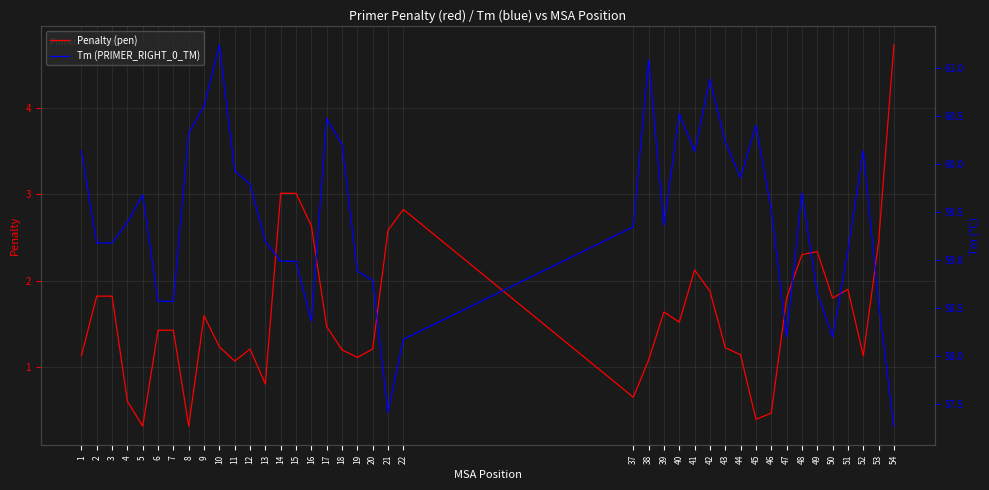

Reading left to right, list all the values displayed in this chart.

Penalty (pen): 1=1.1	2=1.8	3=1.8	4=0.6	5=0.3	6=1.4	7=1.4	8=0.3	9=1.6	10=1.2	11=1.1	12=1.2	13=0.8	14=3.0	15=3.0	16=2.6	17=1.5	18=1.2	19=1.1	20=1.2	21=2.6	22=2.8	37=0.7	38=1.1	39=1.6	40=1.5	41=2.1	42=1.9	43=1.2	44=1.1	45=0.4	46=0.5	47=1.8	48=2.3	49=2.3	50=1.8	51=1.9	52=1.1	53=2.4	54=4.7
Tm (PRIMER_RIGHT_0_TM): 1=60.1	2=59.2	3=59.2	4=59.4	5=59.7	6=58.6	7=58.6	8=60.3	9=60.6	10=61.2	11=59.9	12=59.8	13=59.2	14=59.0	15=59.0	16=58.4	17=60.5	18=60.2	19=58.9	20=58.8	21=57.4	22=58.2	37=59.3	38=61.1	39=59.4	40=60.5	41=60.1	42=60.9	43=60.2	44=59.9	45=60.4	46=59.5	47=58.2	48=59.7	49=58.7	50=58.2	51=59.1	52=60.1	53=58.6	54=57.3